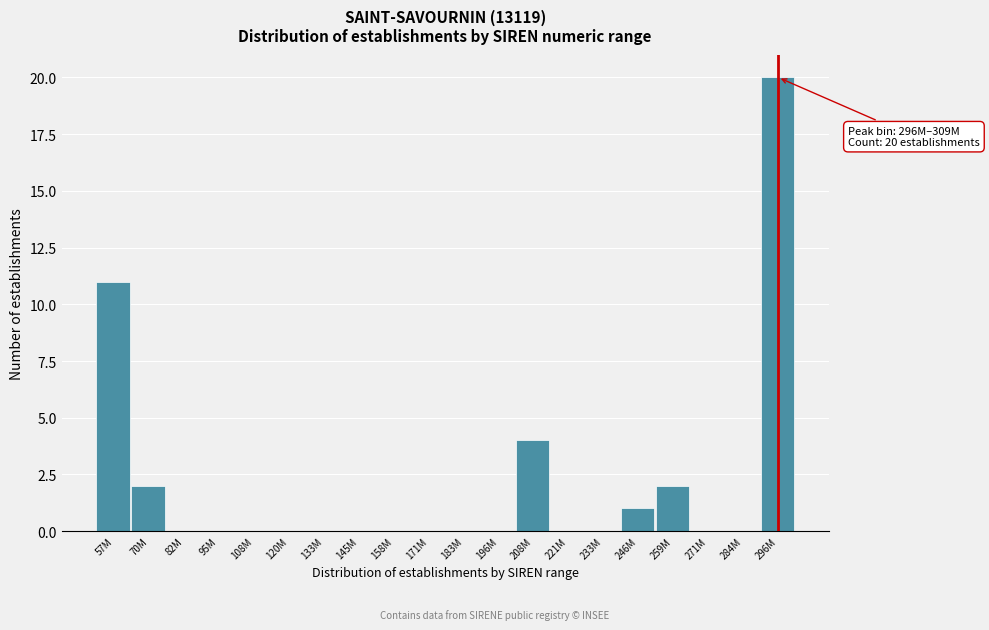

Reading right to left, what are all the values shown in this chart?

296M=20	284M=0	271M=0	259M=2	246M=1	233M=0	221M=0	208M=4	196M=0	183M=0	171M=0	158M=0	145M=0	133M=0	120M=0	108M=0	95M=0	82M=0	70M=2	57M=11